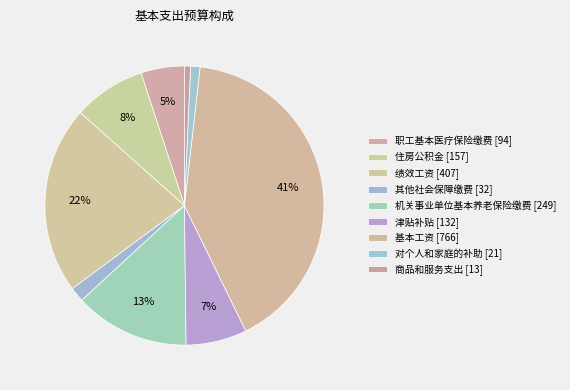

Is there any slice that represents more than half of the pie?

No